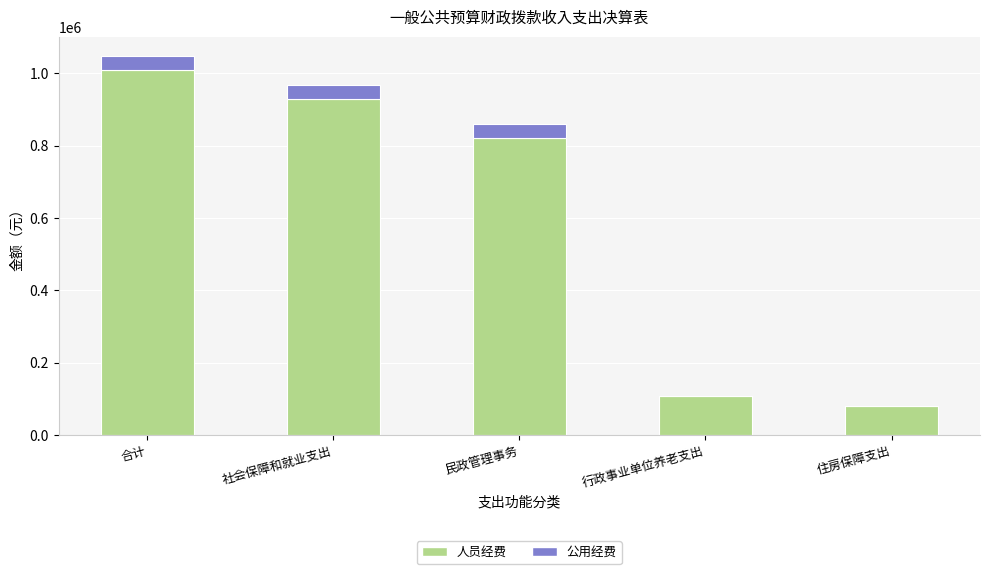

What is the maximum value for 人员经费?

1010276.7